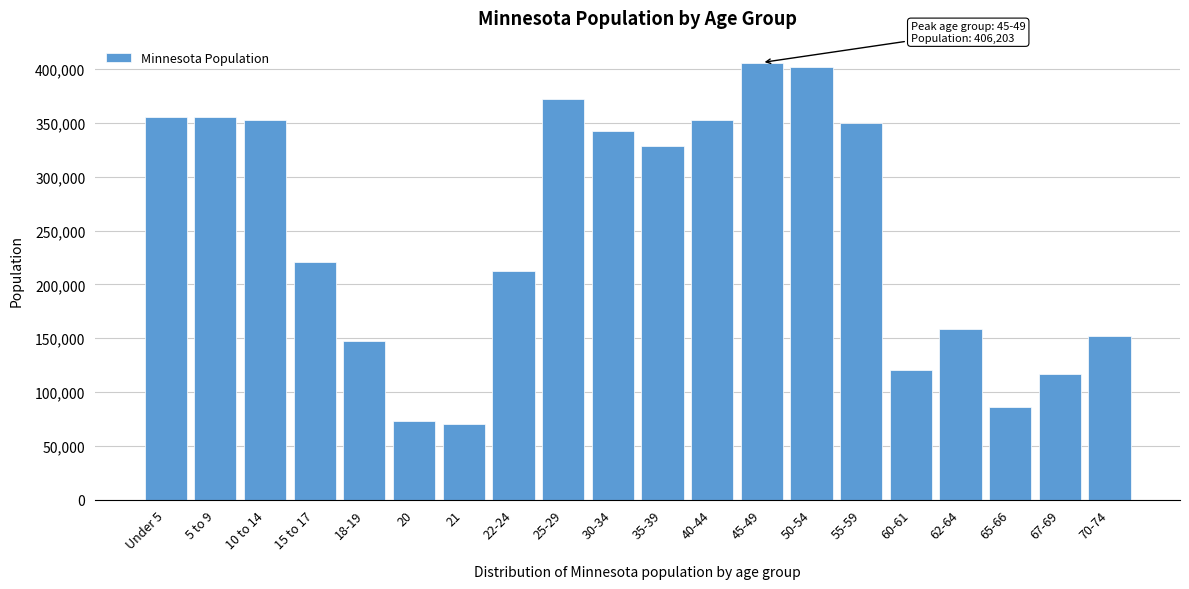

The value at 40-44 is 352904. True or false?

True